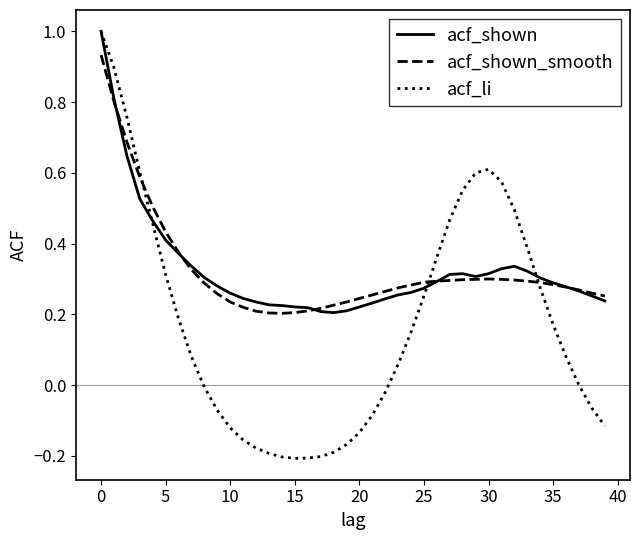

Which series has the largest range (max minus min)?

acf_li